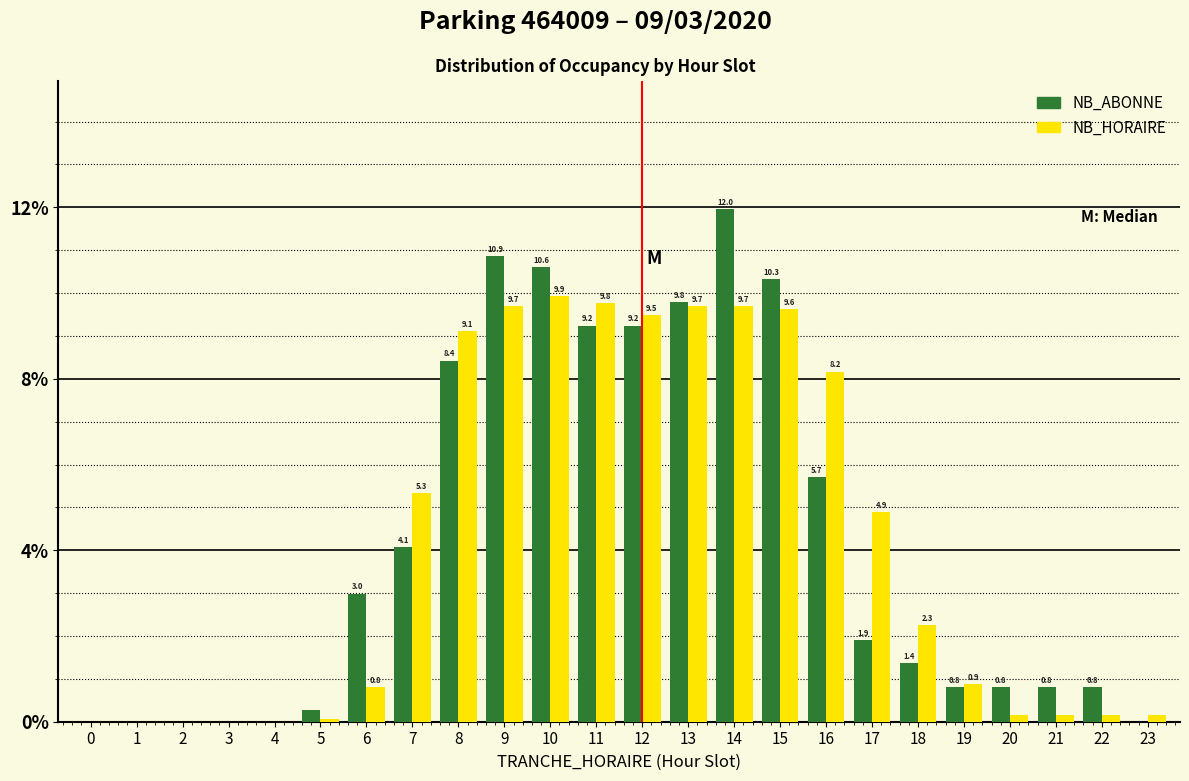

What is the maximum value shown in the chart?

12.0